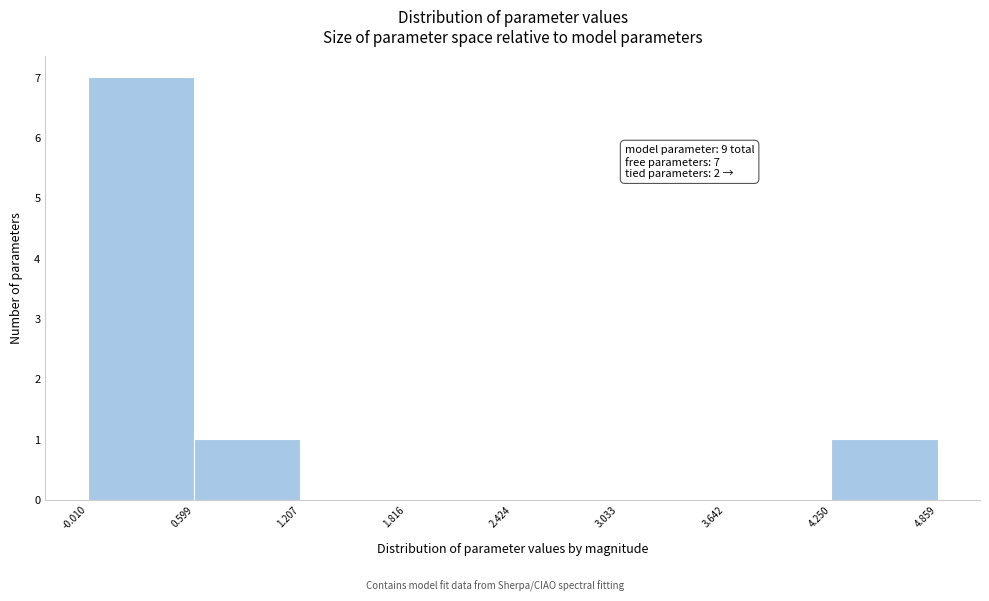

Which range on the x-axis has the tallest bar?

-0.010 to 0.599